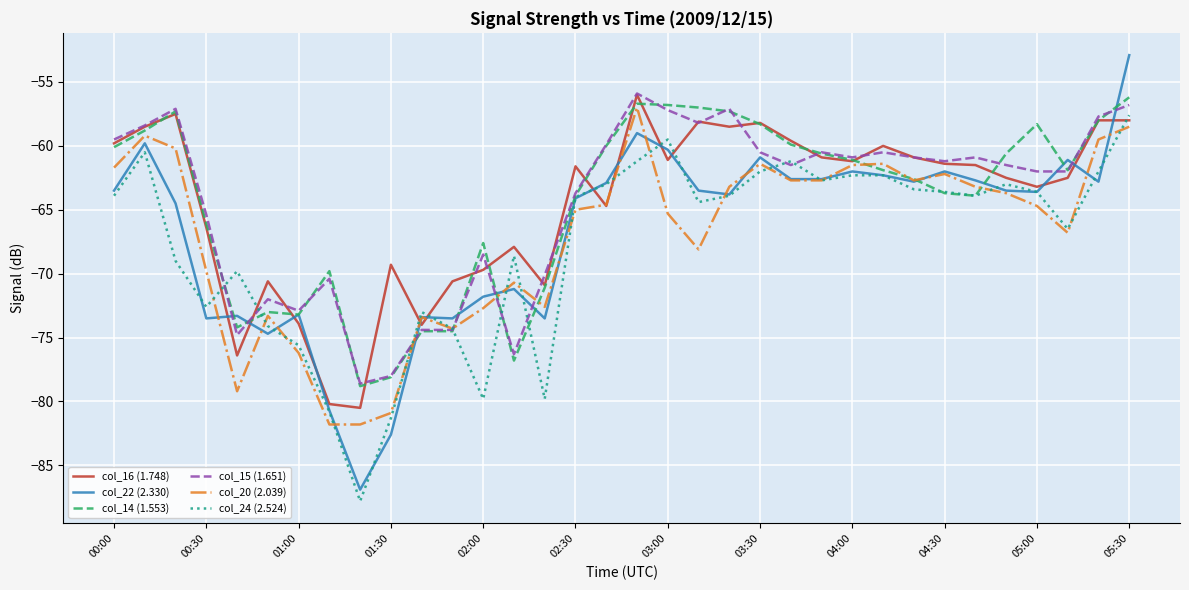

What is the minimum value shown in the chart?

-87.8